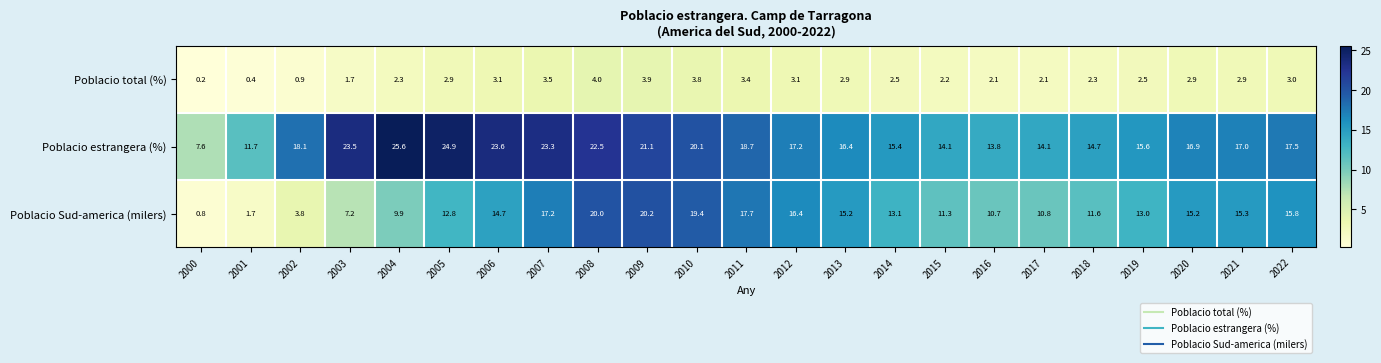

Rank the series by their maximum value, from highest to lowest.

Poblacio estrangera (%), Poblacio Sud-america (milers), Poblacio total (%)